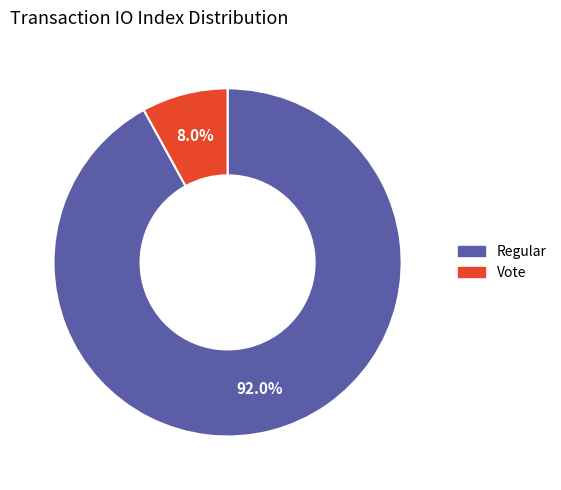

Which slice represents more than half of the pie?

Regular